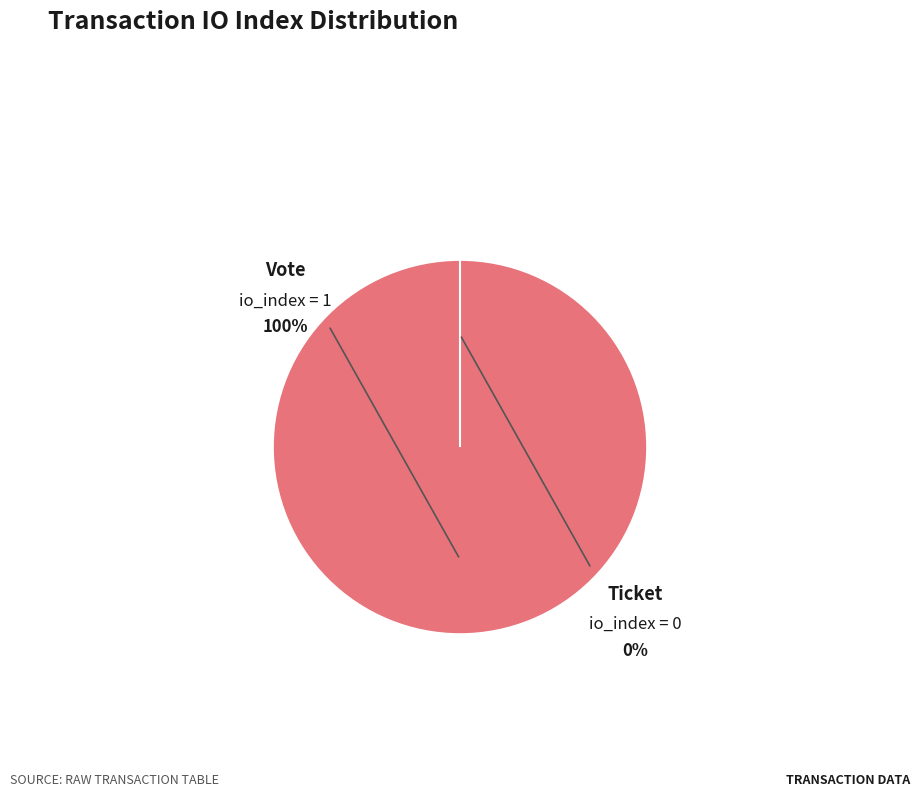

To the nearest percent, what percentage of the pie is Vote (io_index=1)?

100%